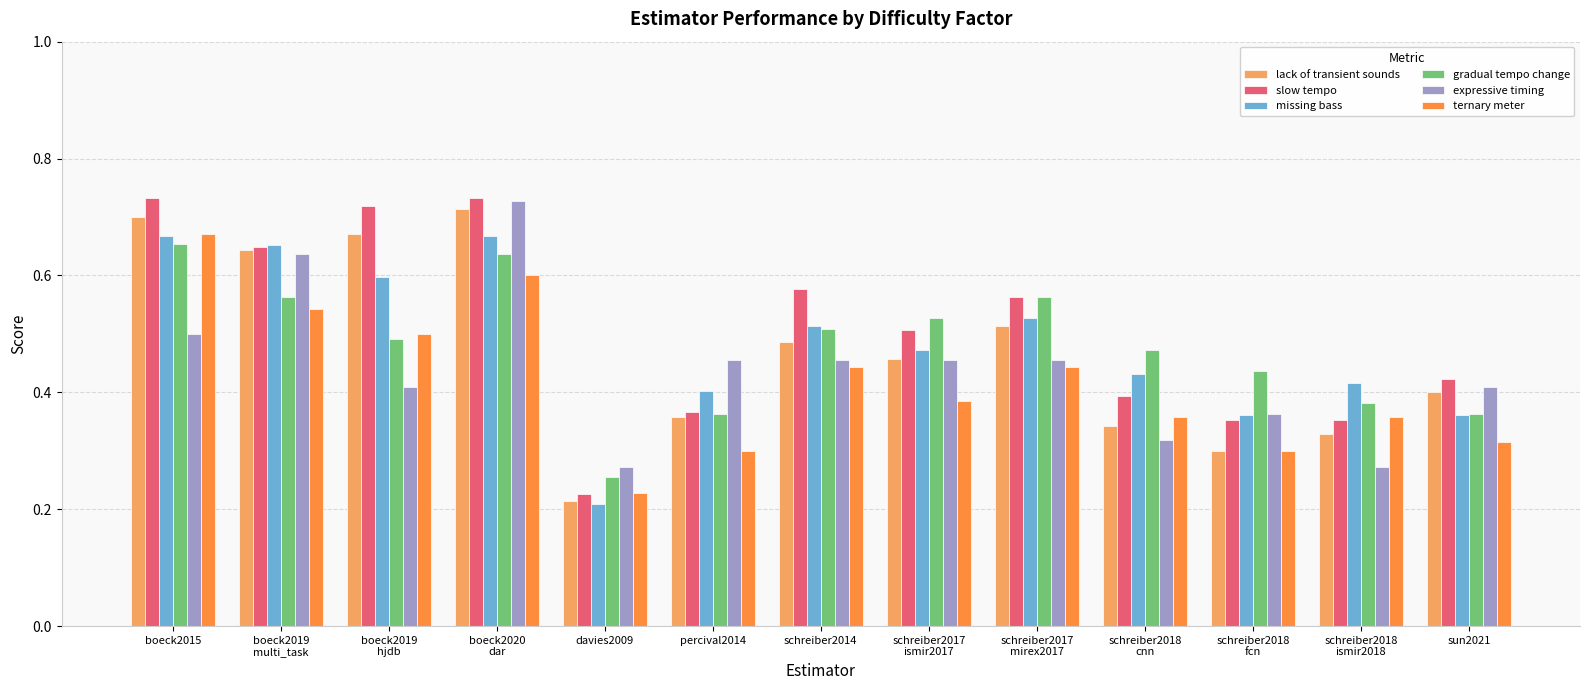

At how many categories does at least one series exceed 0?

13